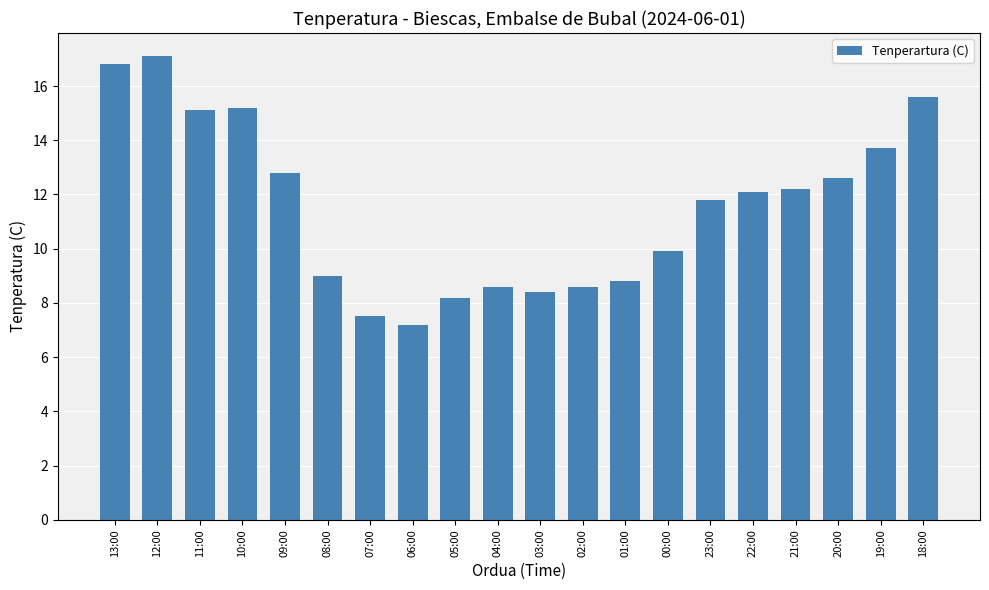

The value at 01:00 is 8.8. True or false?

True